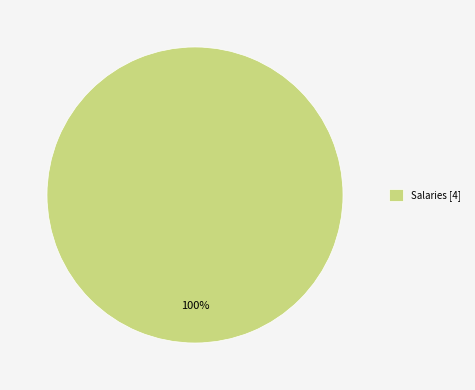

Is Salaries [4] the majority of the pie?

Yes